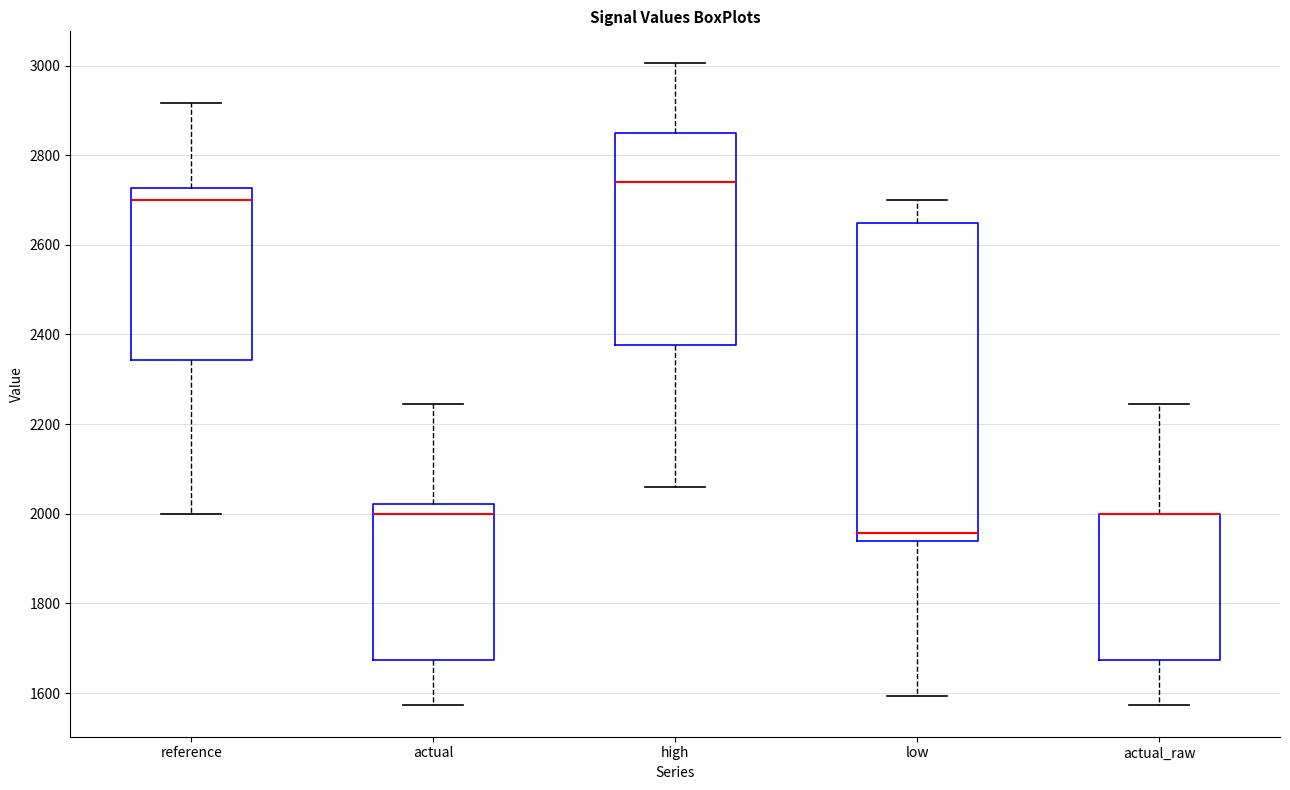

Where is the lower edge of the box for actual_raw on the y-axis? The values are not printed on the chart, so give them approximately, as read against the axis.

1680